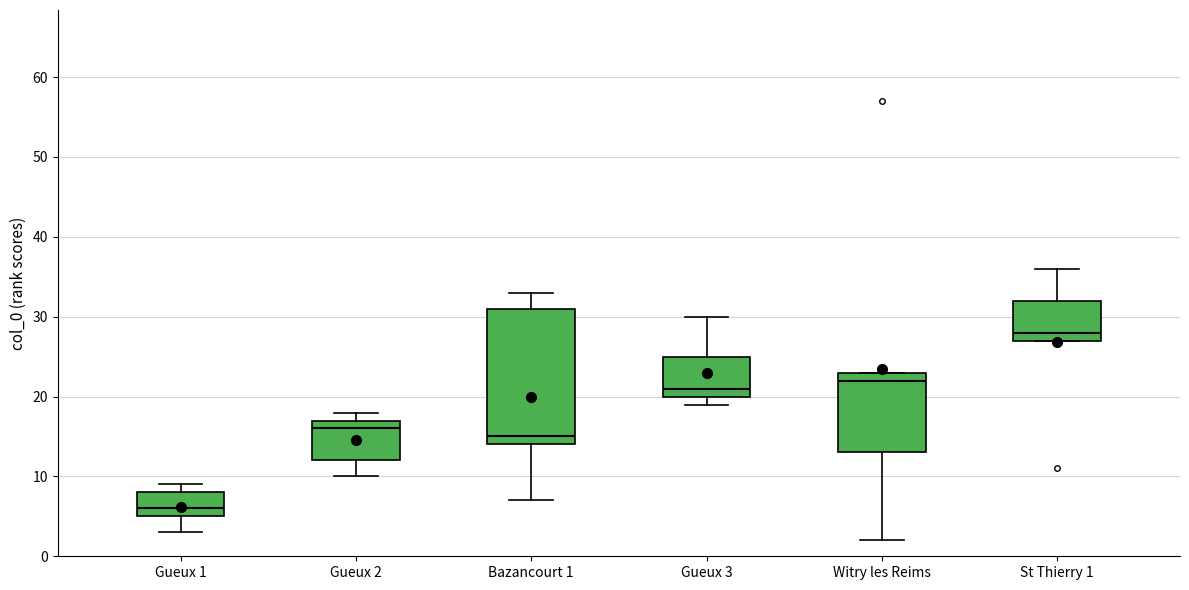

Where is the upper edge of the box for St Thierry 1 on the y-axis? The values are not printed on the chart, so give them approximately, as read against the axis.

32